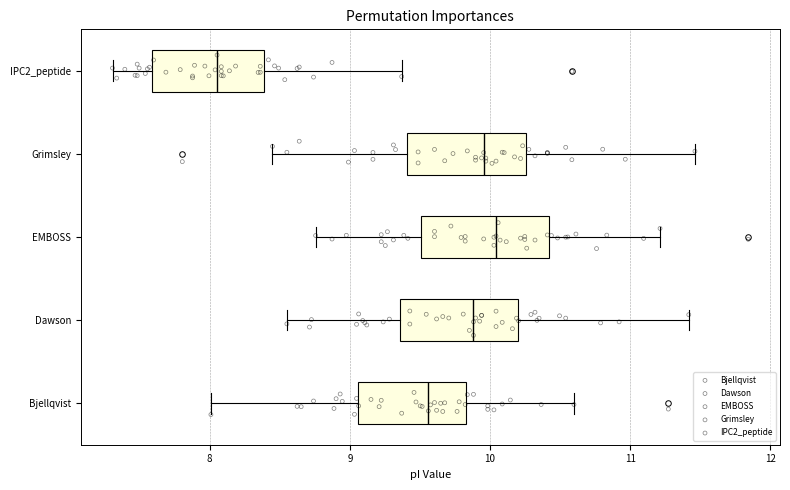

Where does the right whisker of the box for Bjellqvist end on the x-axis? The values are not printed on the chart, so give them approximately, as read against the axis.

10.6